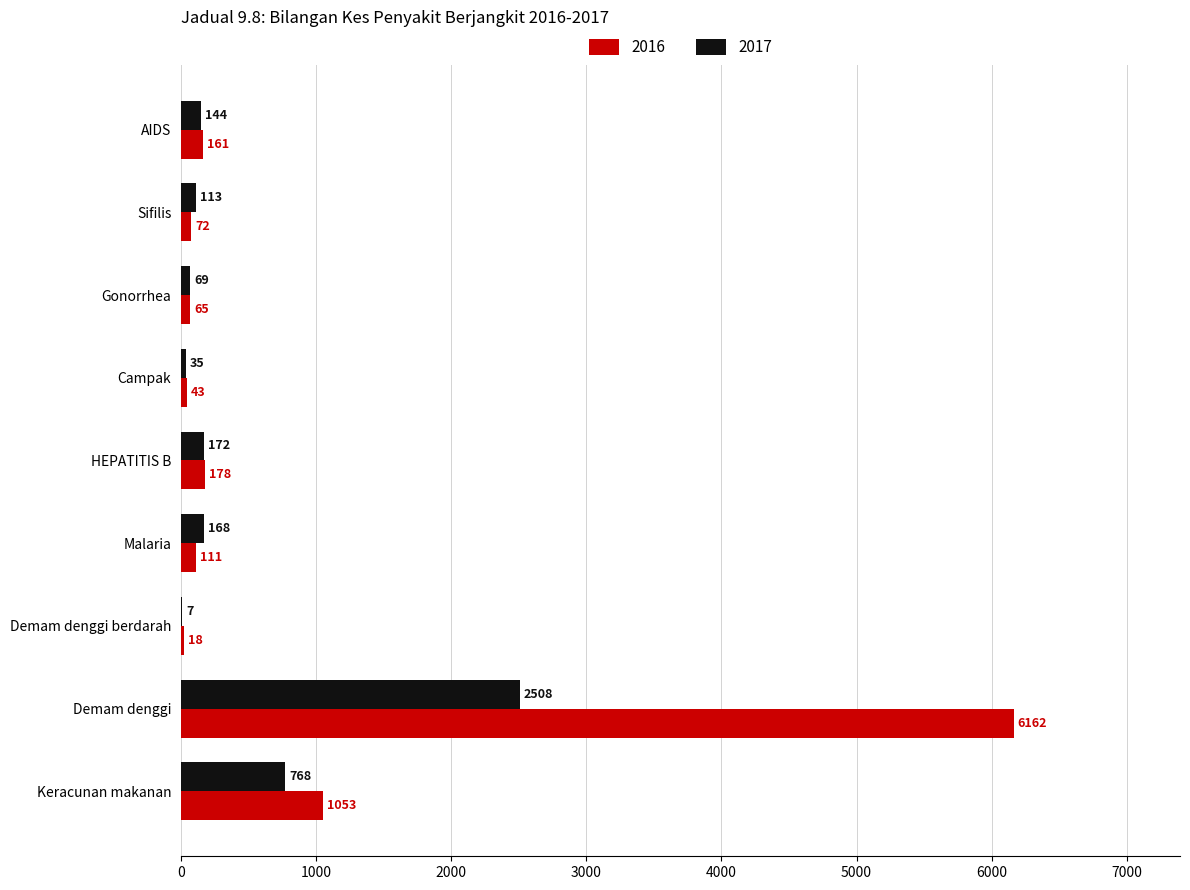

What is the total value across all series at Gonorrhea?

134